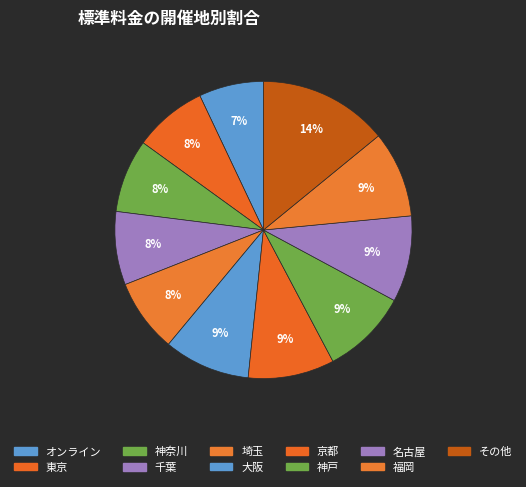

What portion of the pie excludes 名古屋?

90.6%